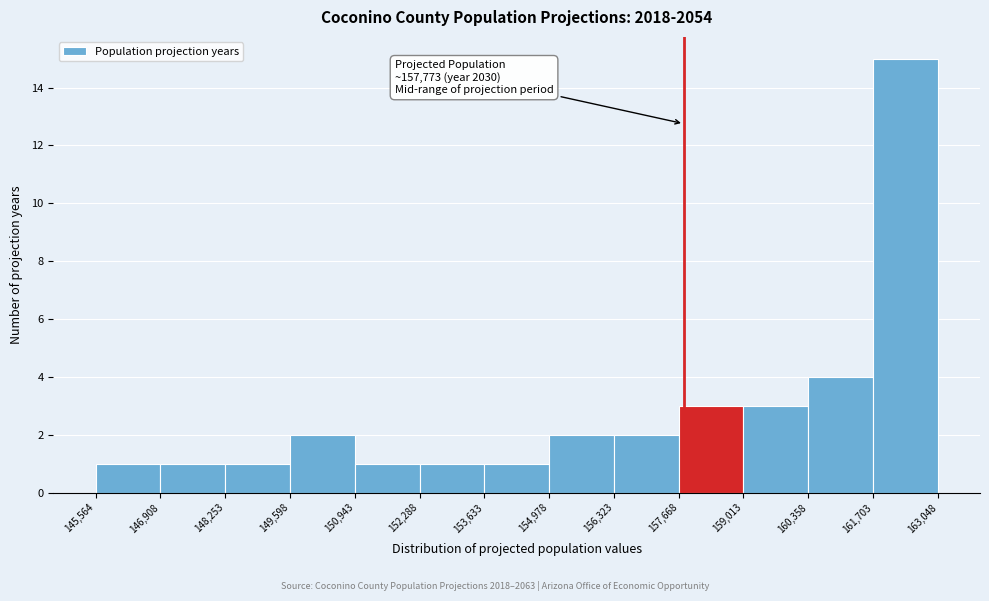

Over which range of the x-axis is the bar tallest?

161,703 to 163,048